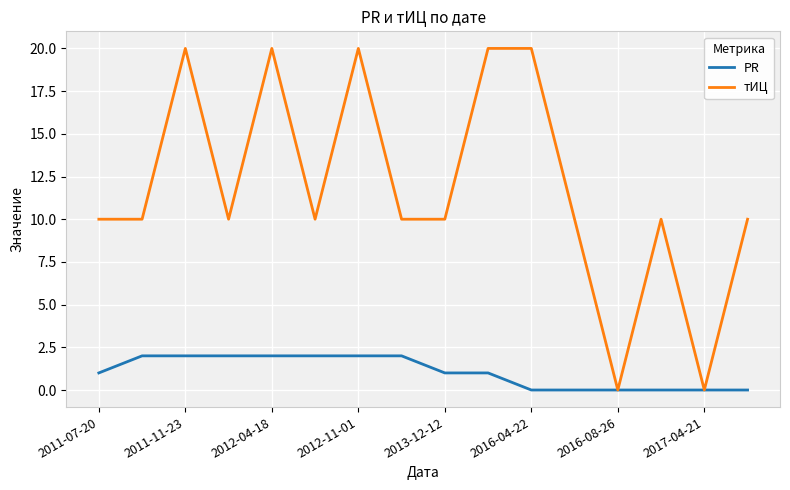

What is the highest value of the тИЦ series?

20